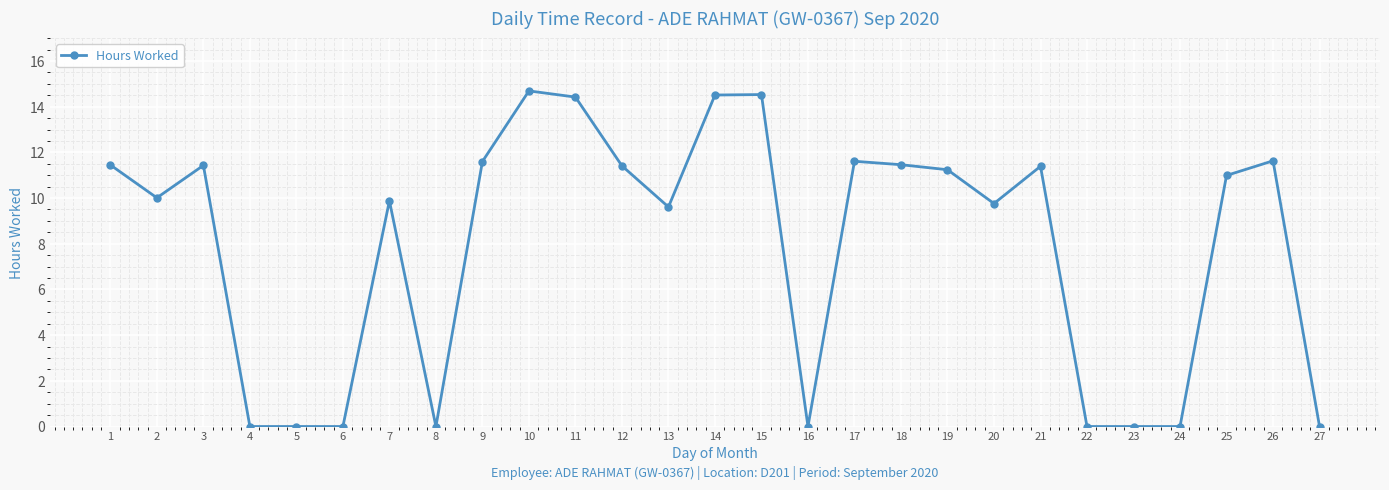

What is the average value?

7.8